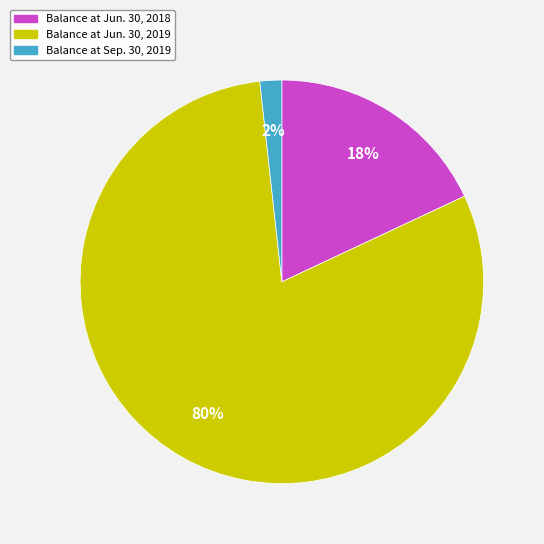

How many segments does this pie chart have?

3